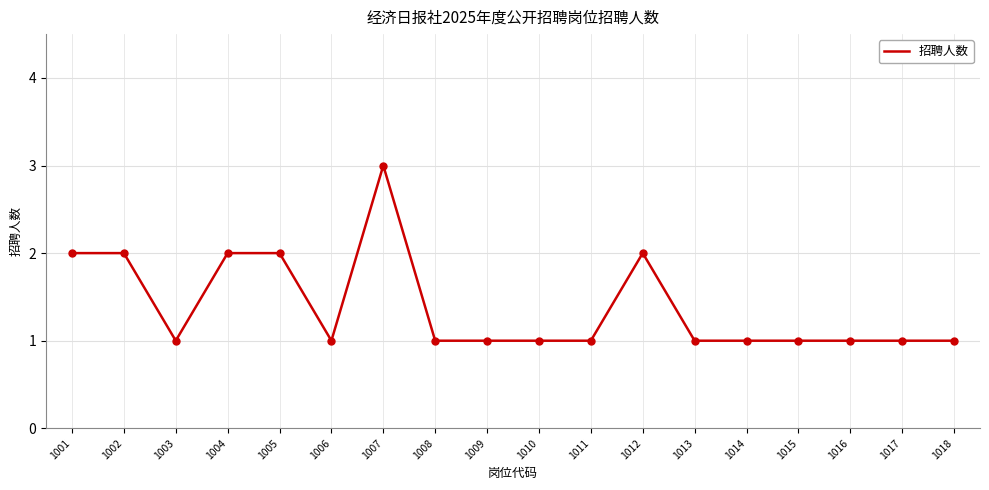

What is the change in value from 1005 to 1015?

-1